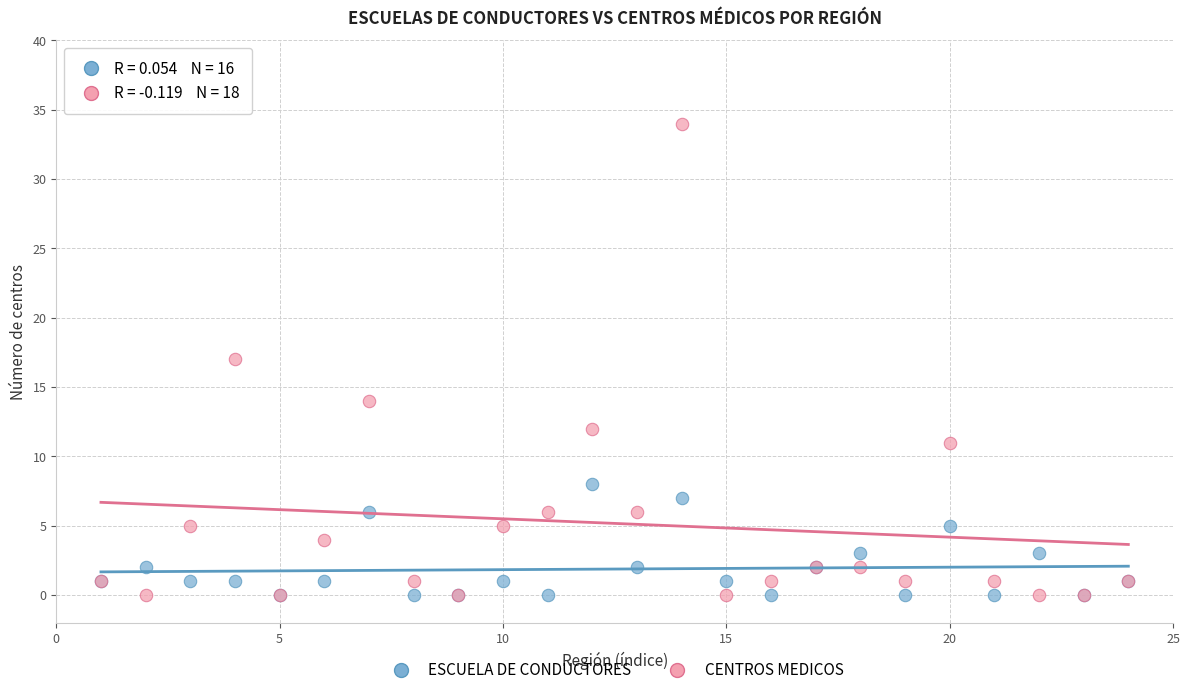

Which series contains the highest Y value?

CENTROS MEDICOS